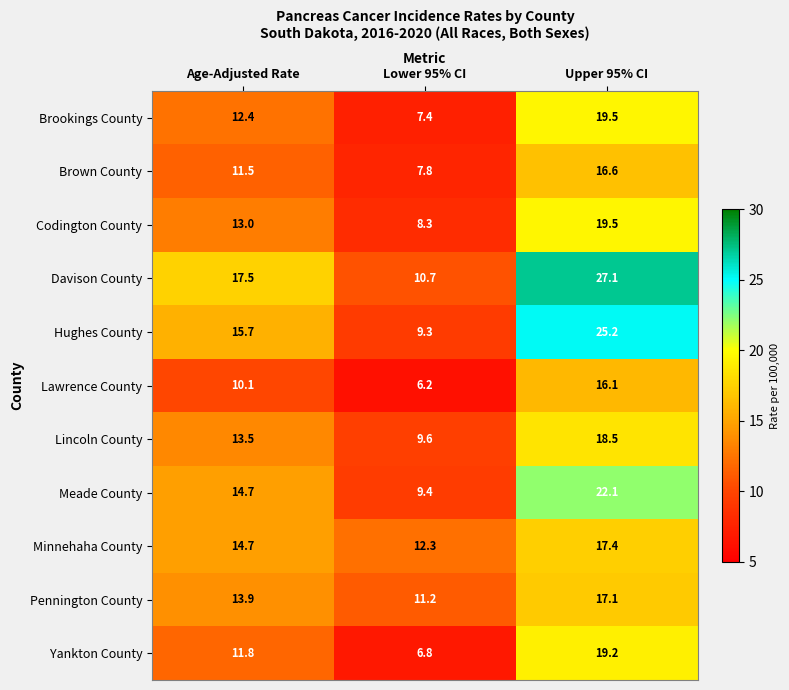

How many data points does each series have?

3